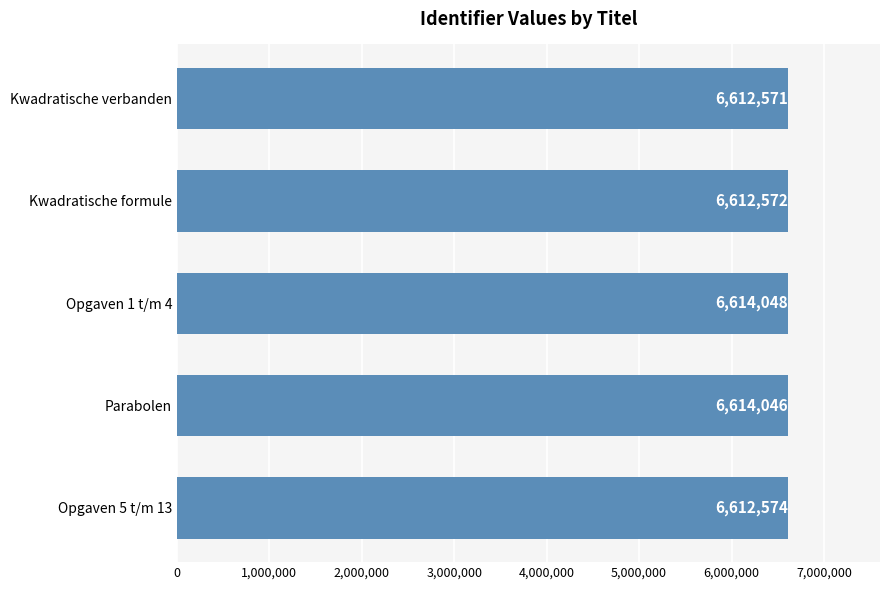

Does the chart contain any negative values?

No